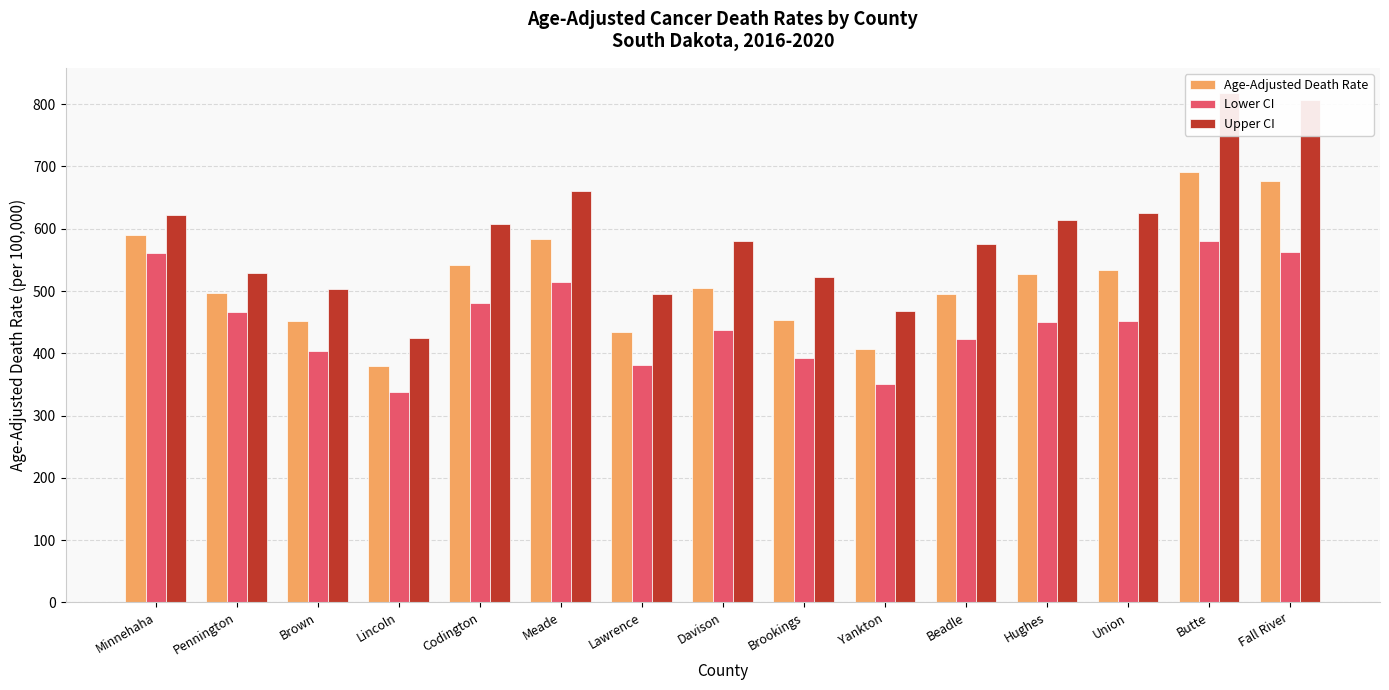

Is it true that Lower CI equals 350.8 at Yankton?

True